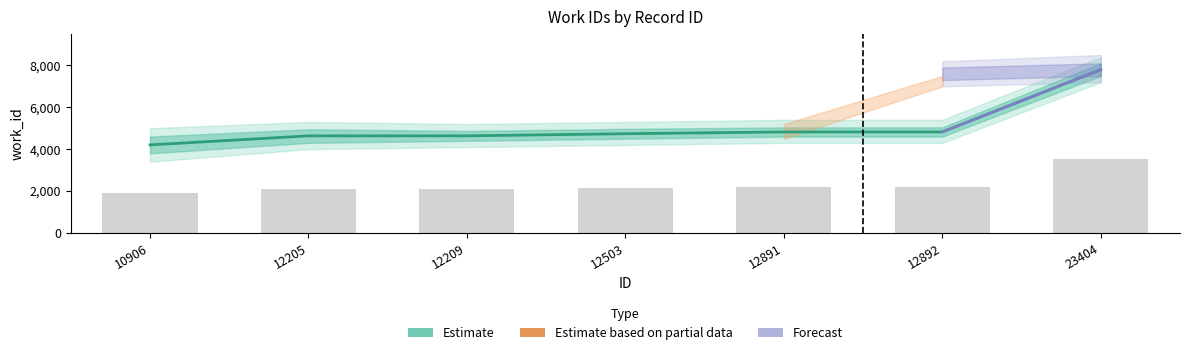

How many bars are there in total?

7